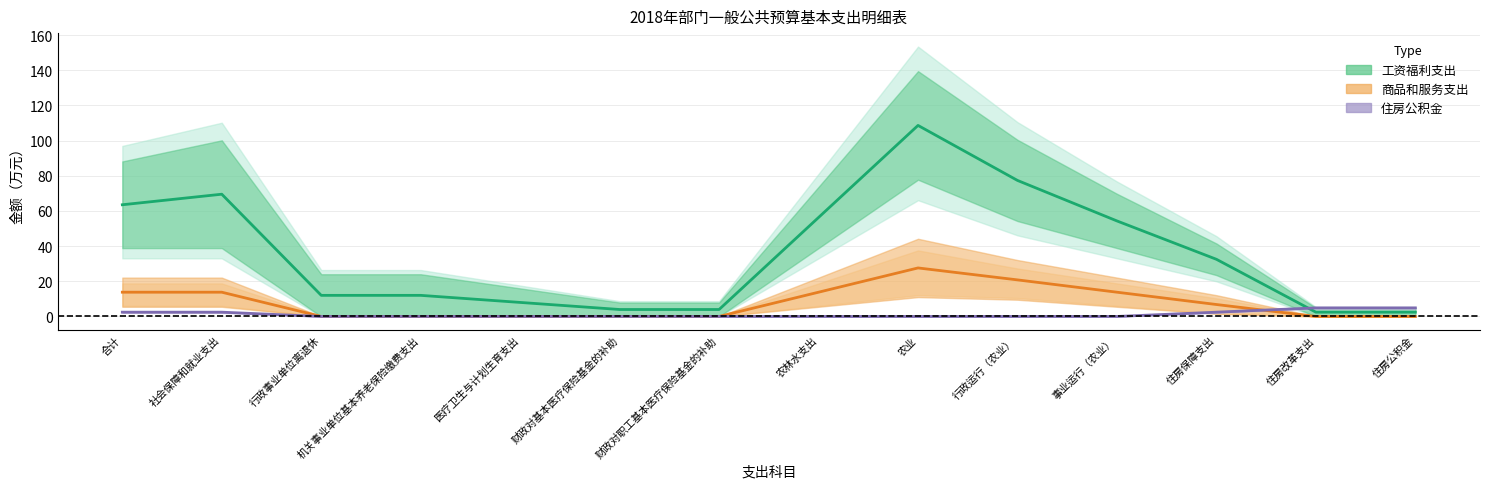

List the labels in order of 工资福利支出 value, largest first.

农业, 行政运行（农业）, 社会保障和就业支出, 合计, 农林水支出, 事业运行（农业）, 住房保障支出, 行政事业单位离退休, 机关事业单位基本养老保险缴费支出, 医疗卫生与计划生育支出, 财政对基本医疗保险基金的补助, 财政对职工基本医疗保险基金的补助, 住房改革支出, 住房公积金